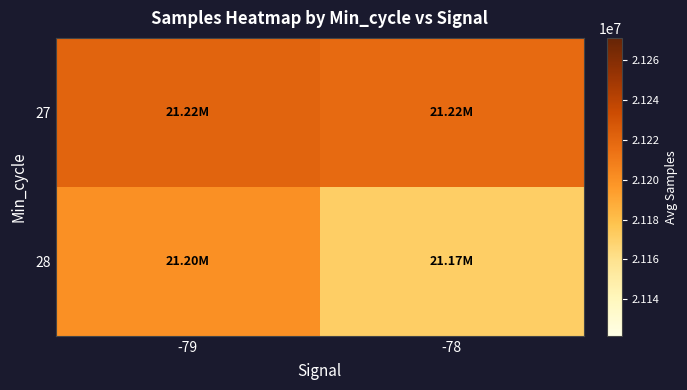

Reading left to right, list all the values displayed in this chart.

27: -79=21221210.7	-78=21217714.1
28: -79=21200347.3	-78=21171667.0